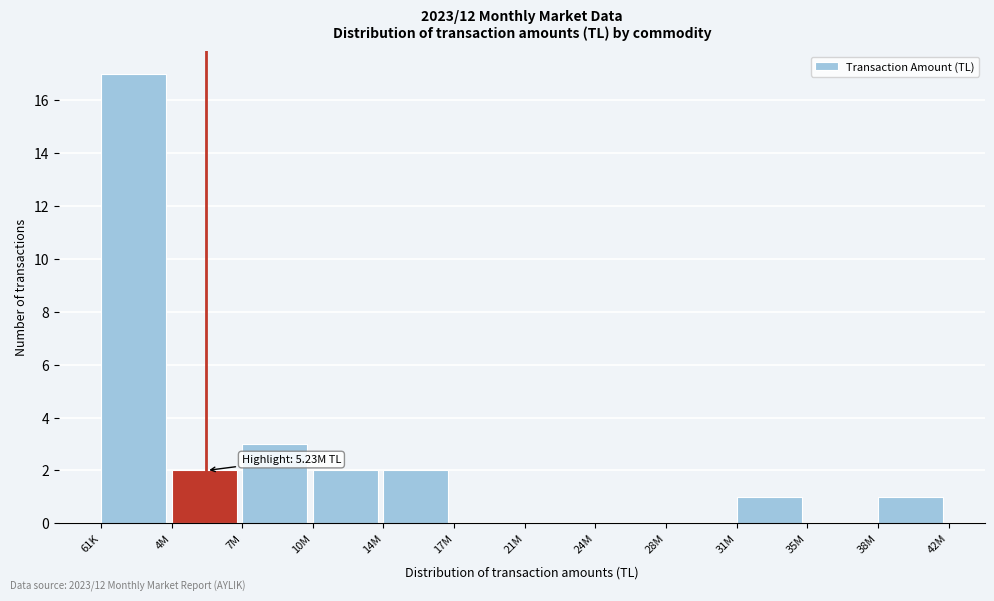

Reading left to right, list all the values displayed in this chart.

61K=17	4M=2	7M=3	10M=2	14M=2	17M=0	21M=0	24M=0	28M=0	31M=1	35M=0	38M=1